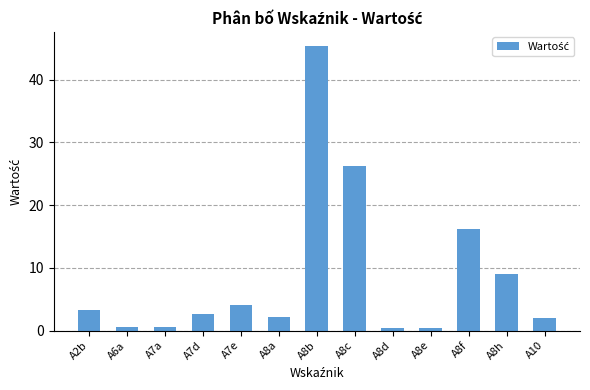

What is the average value?

8.7